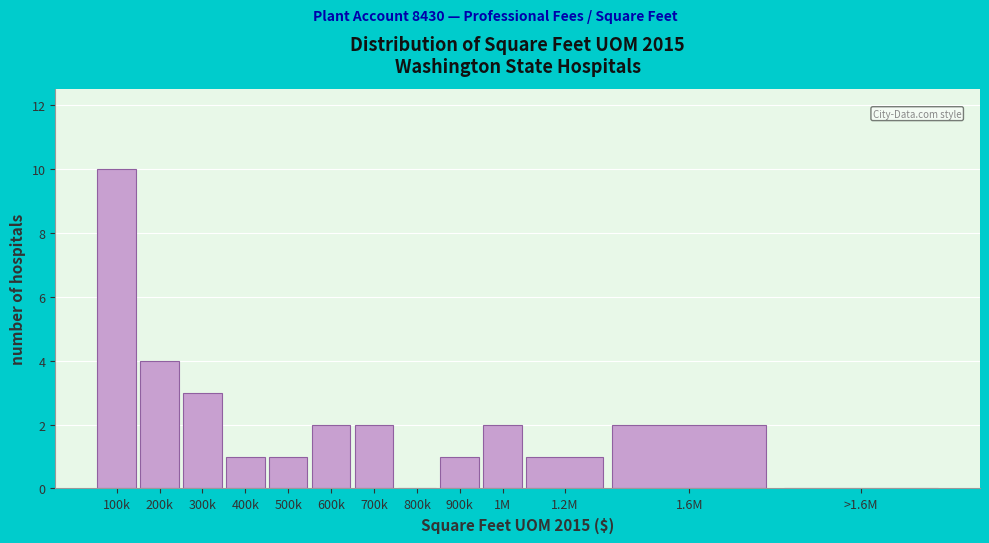

Reading right to left, transcribe all the data shown in this chart.

>1.6M=0	1.6M=2	1.2M=1	1M=2	900k=1	800k=0	700k=2	600k=2	500k=1	400k=1	300k=3	200k=4	100k=10